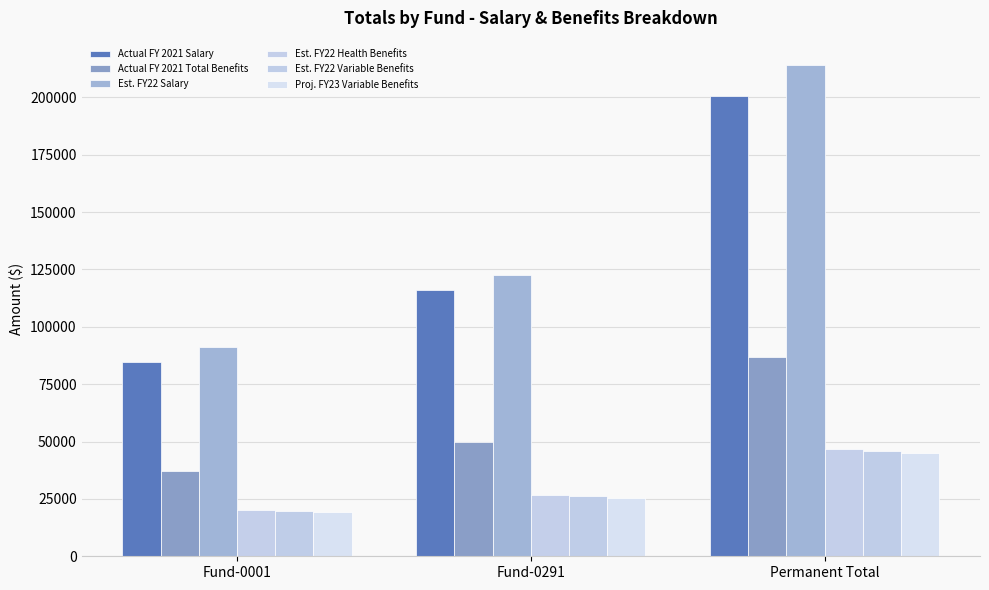

How many data points does each series have?

3